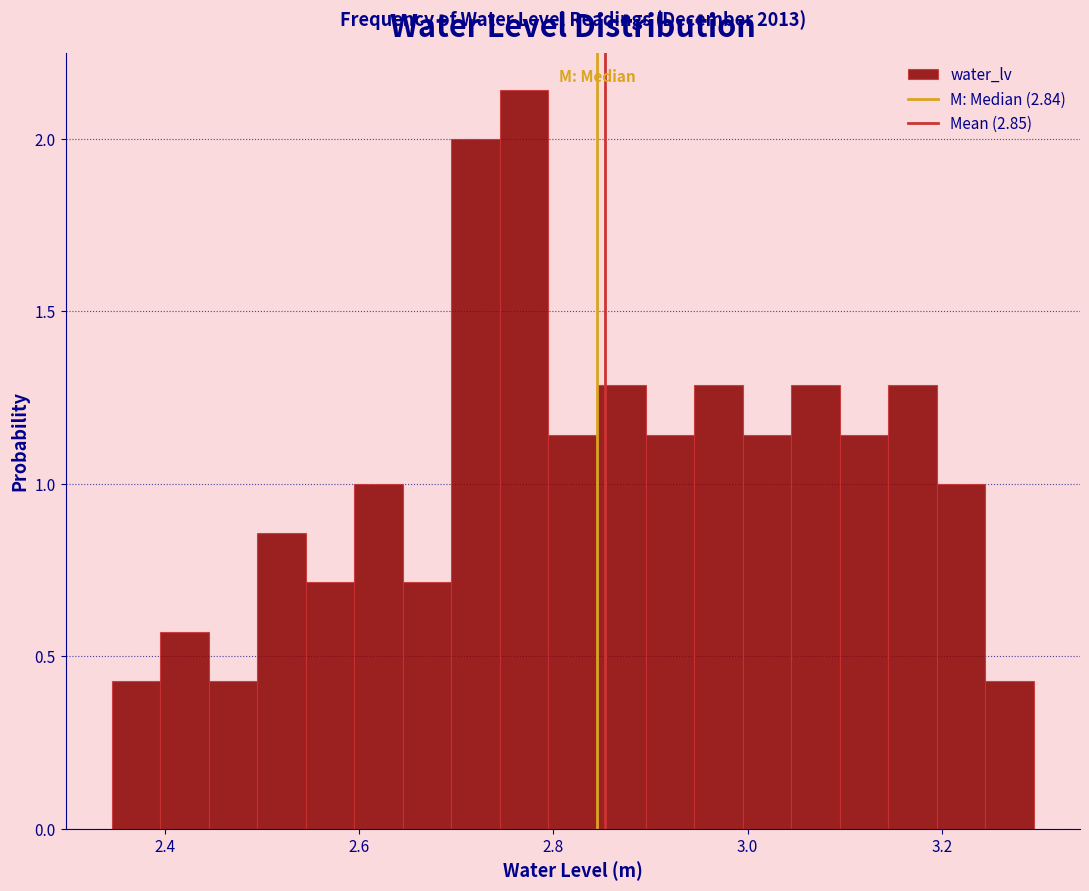

Around what value on the x-axis is the tallest bar? Give the approximate position of its centre, as read against the axis.

2.78